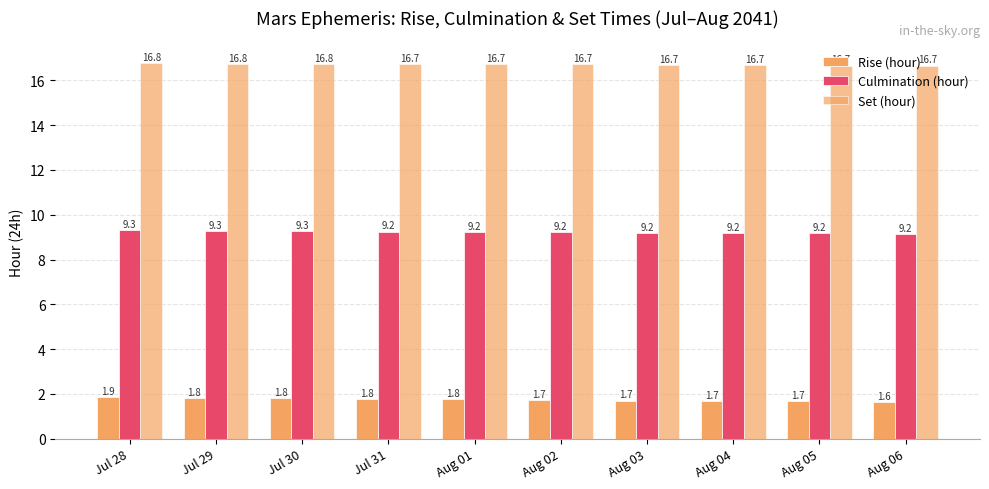

True or false: Culmination (hour) has a value of 9.2 at Aug 04.

True